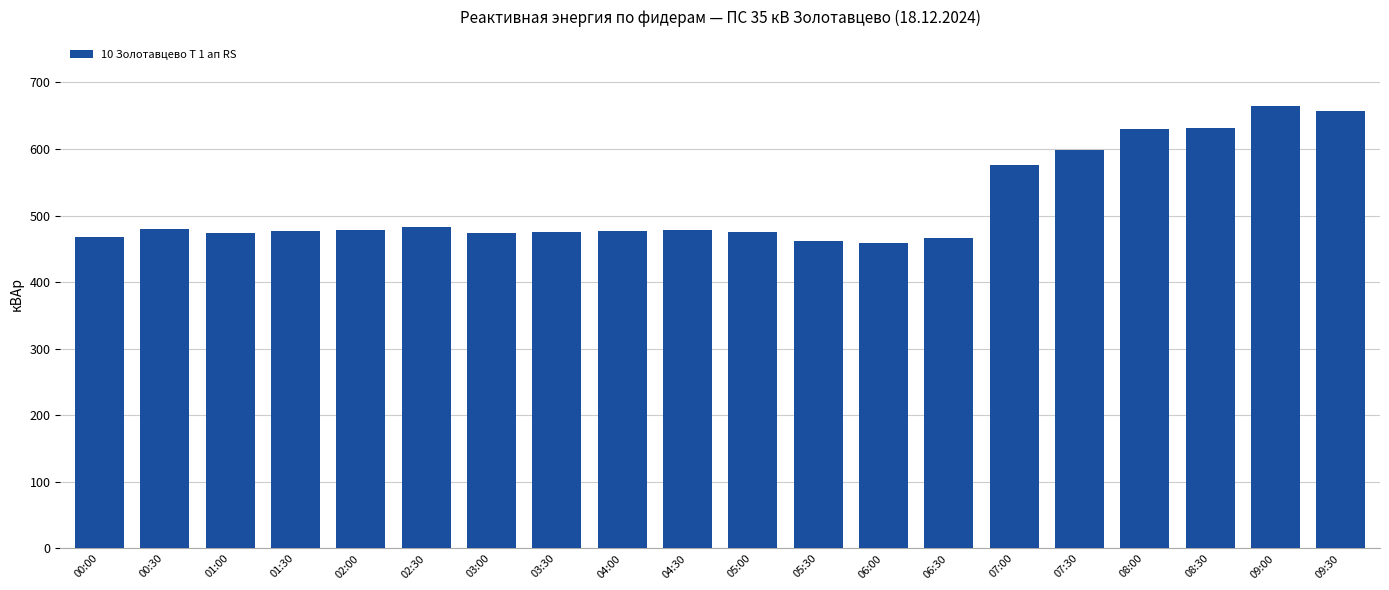

True or false: the data shows 477.0 at 01:30.

True